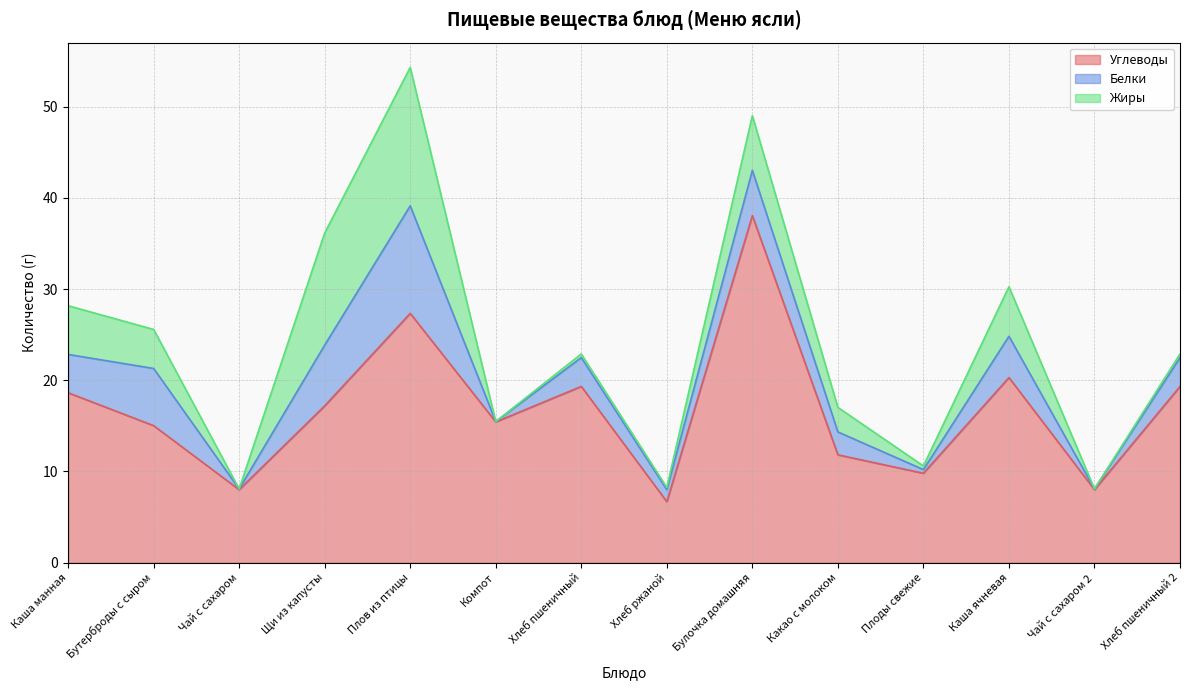

At which category is the sum across all series the highest?

Плов из птицы